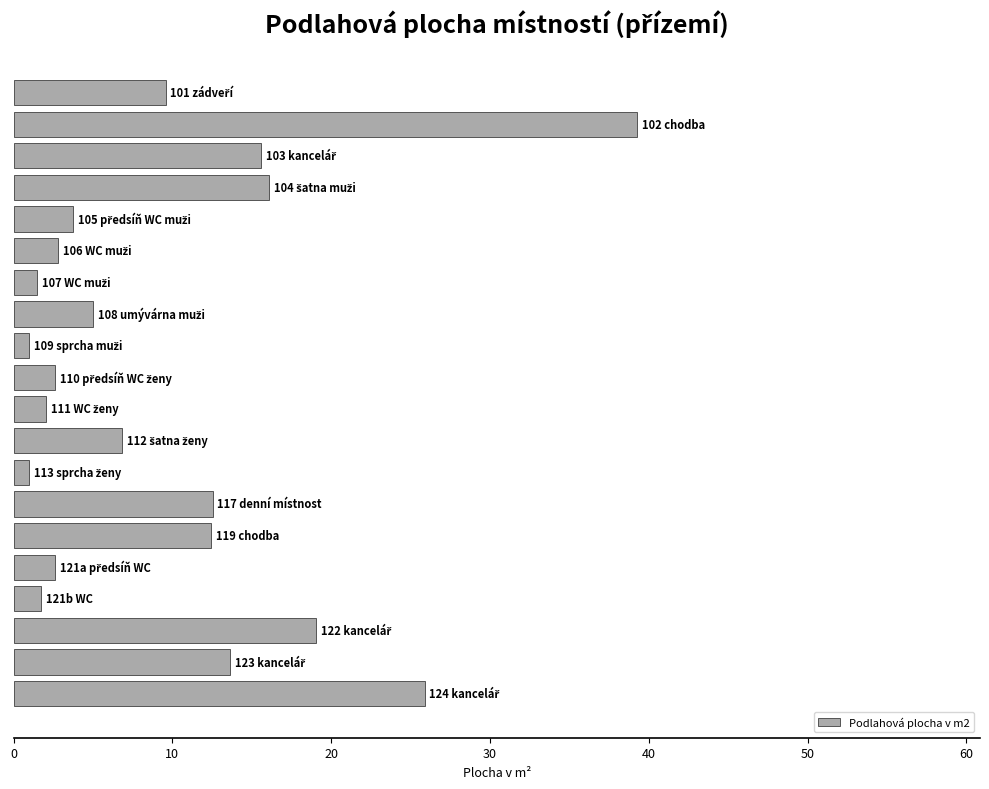

What is the difference between the maximum and minimum values?

38.3